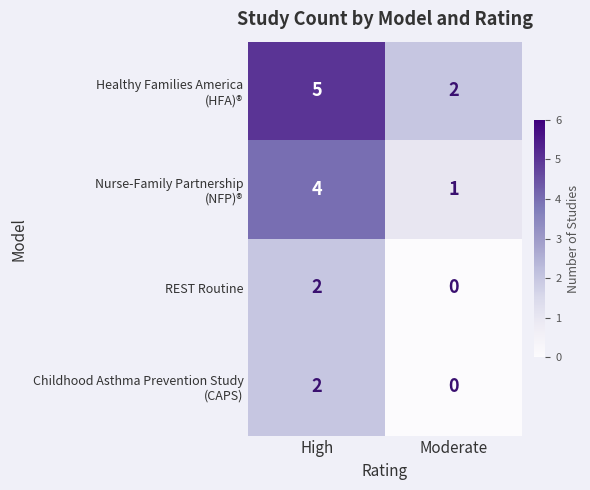

What is the total value across all series at Moderate?

3